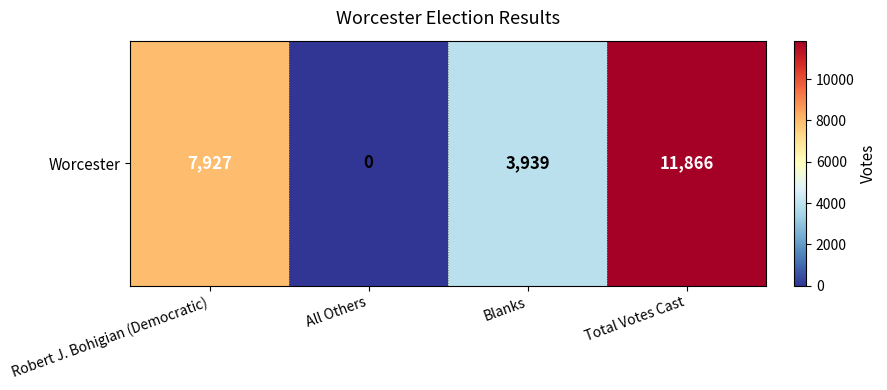

At which category does the chart reach its minimum across all series?

All Others